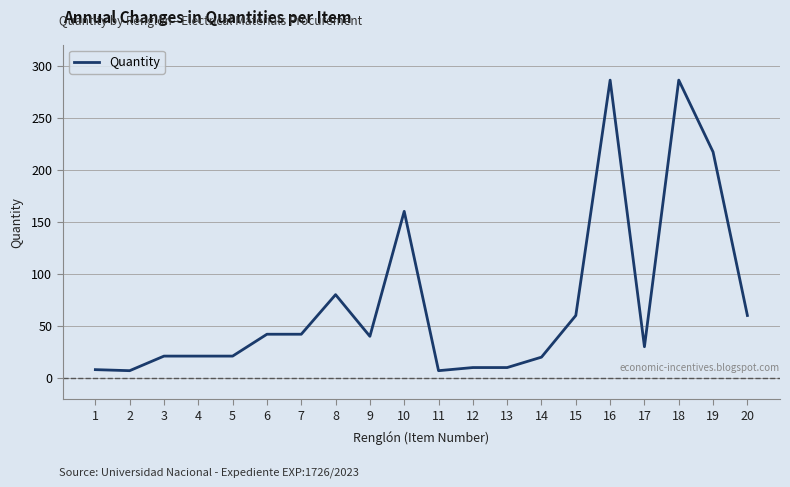

At which label is the value closest to 146?

10